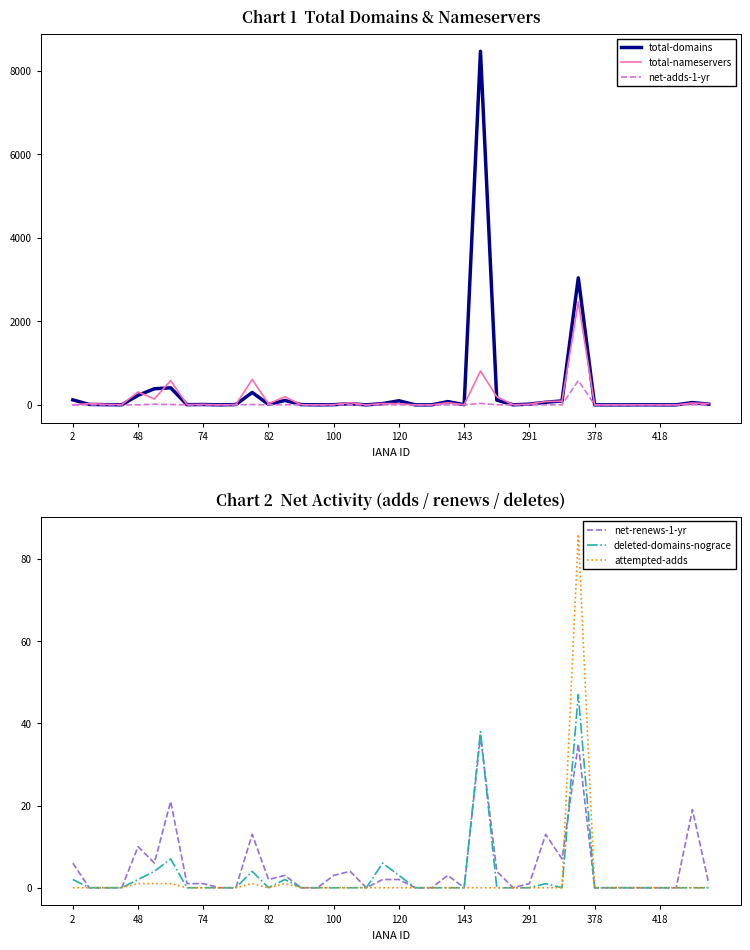

How many interior local valleys does the deleted-domains-nograce series have?

2